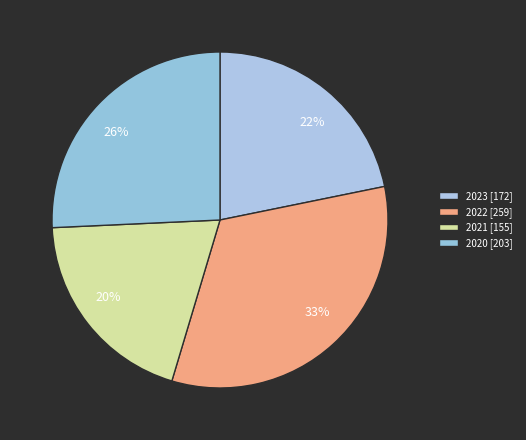

How many slices are in this pie chart?

4